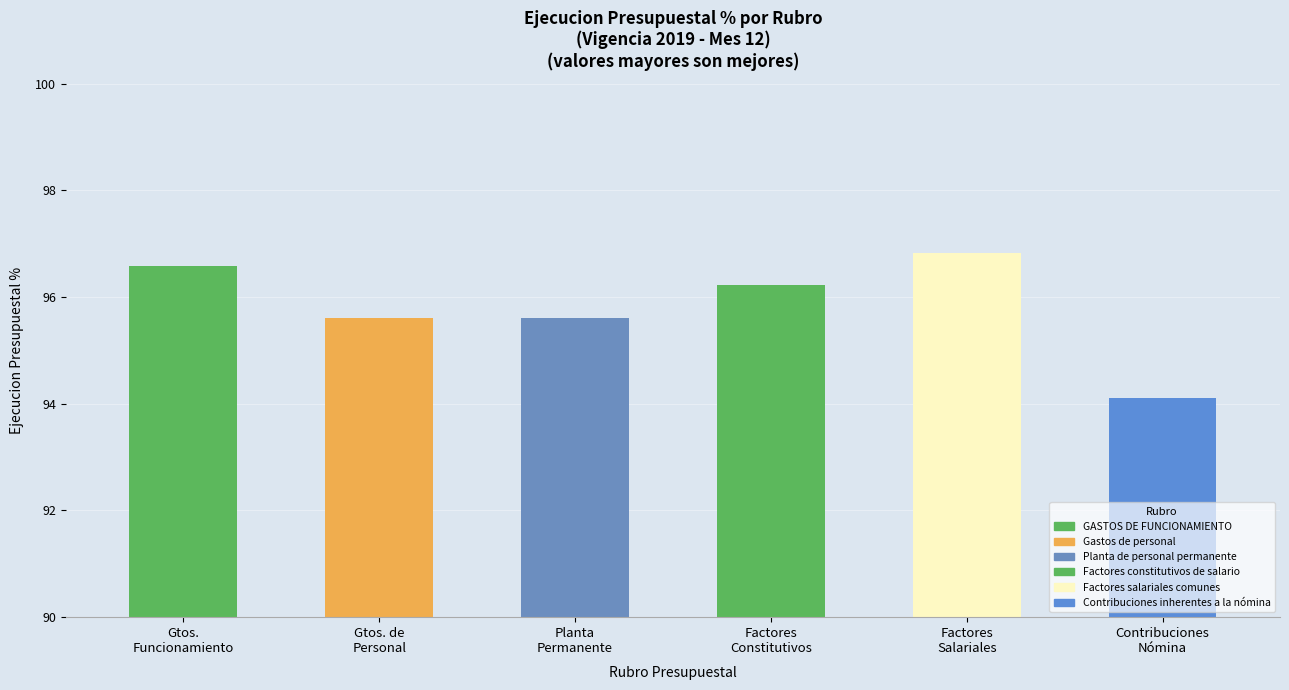

Which has a higher value, Gastos de personal or Contribuciones inherentes a la nómina?

Gastos de personal